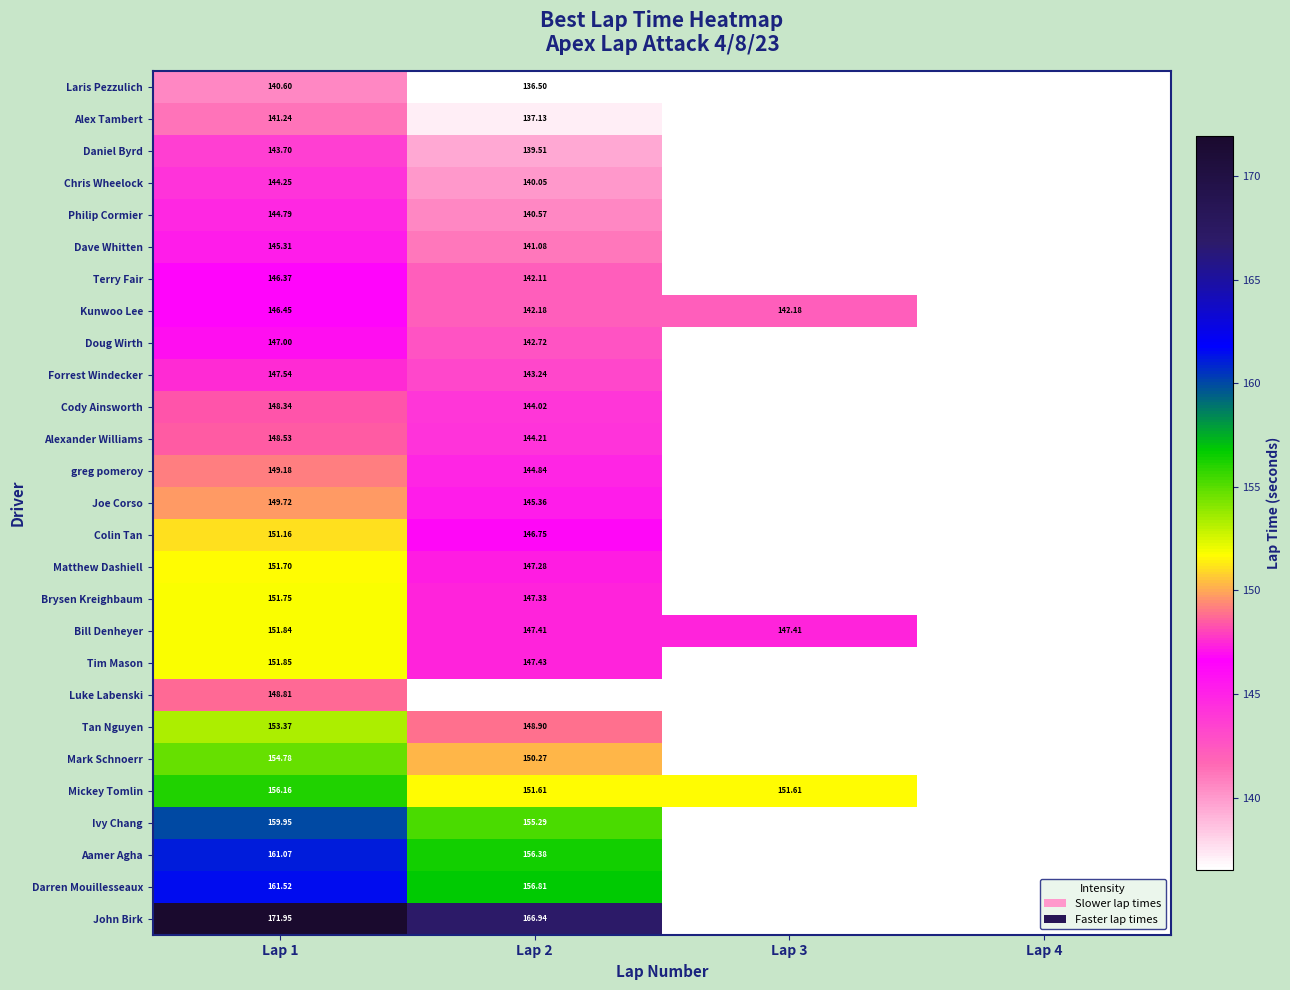

Between Lap 3 and Lap 1, which is larger?

Lap 1